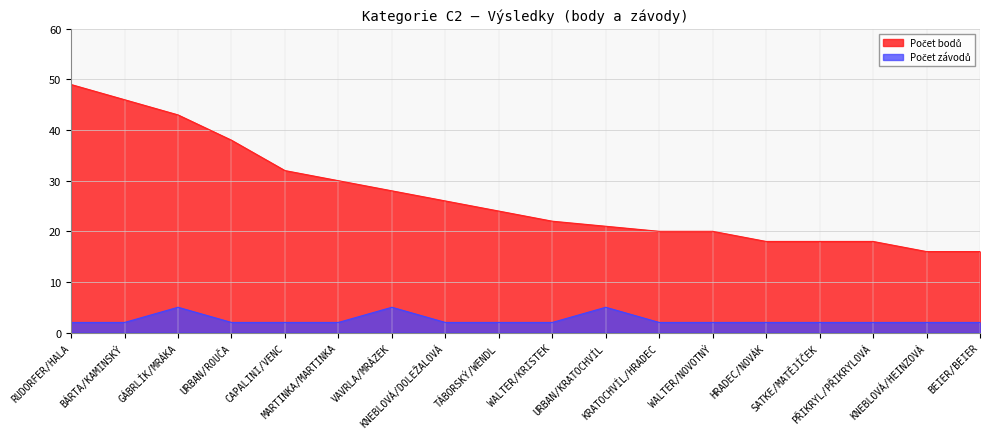

The value of Počet závodů at MARTINKA/MARTINKA is 2. True or false?

True